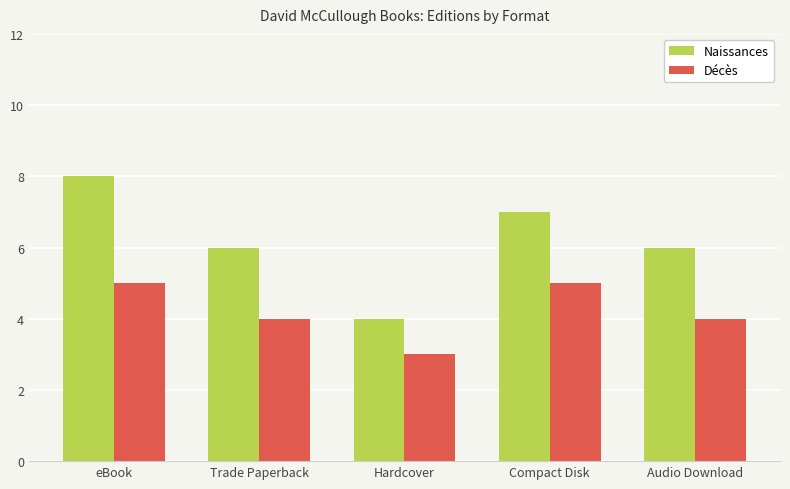

The Décès series shows 5 at Compact Disk. True or false?

True